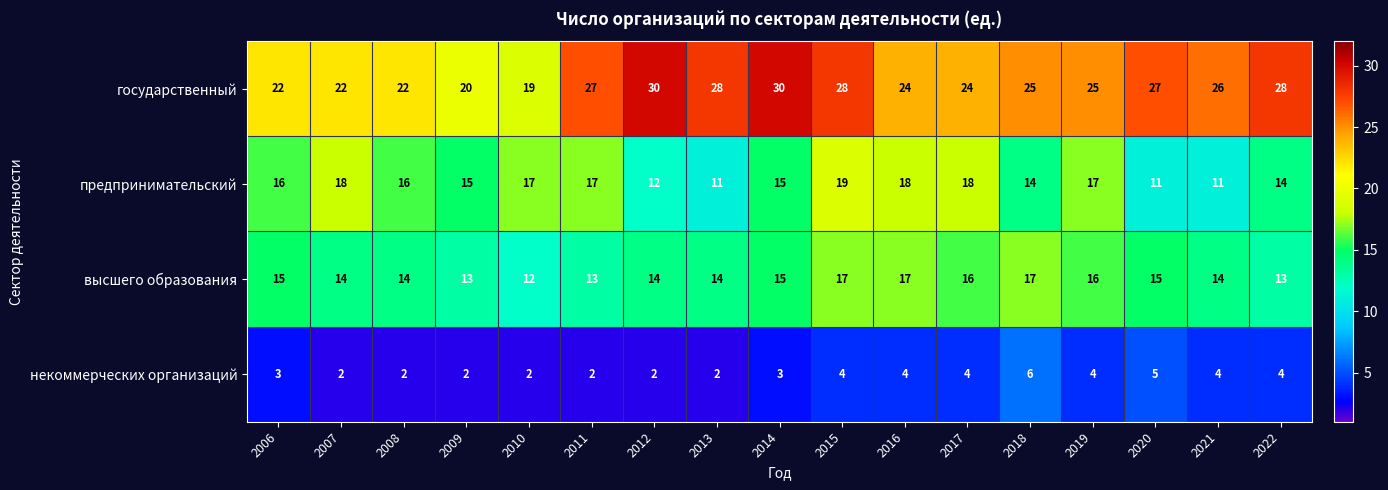

How many data points does each series have?

17